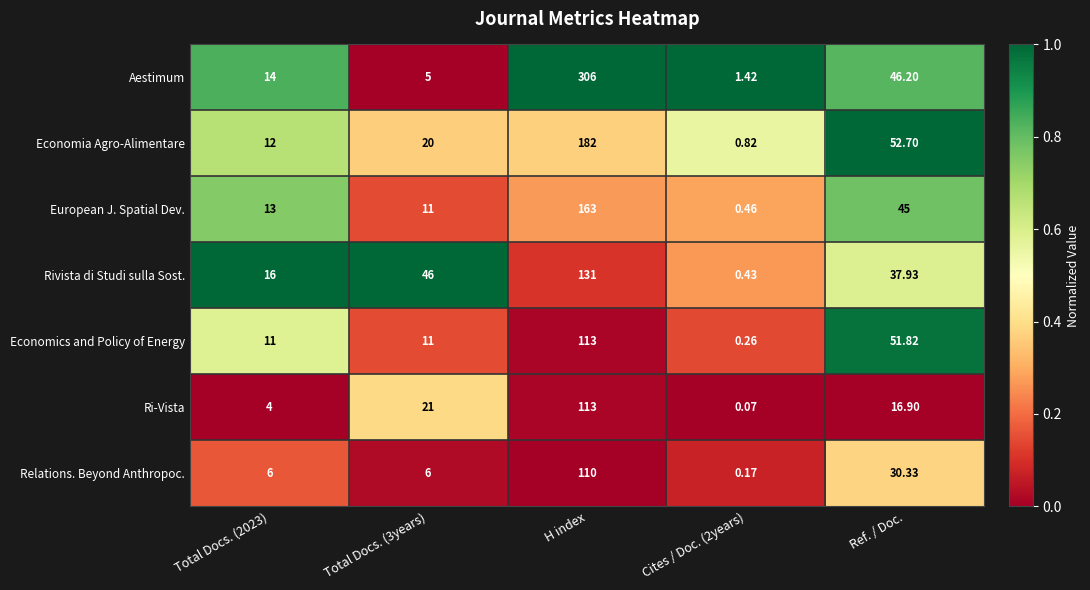

What is the maximum value shown in the chart?

306.0